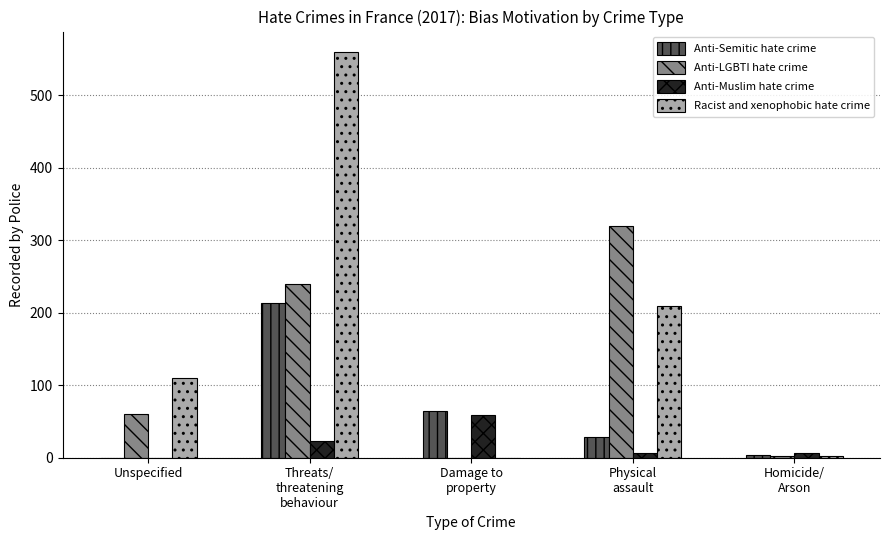

True or false: Anti-Semitic hate crime has a value of 17 at Damage to
property.

False